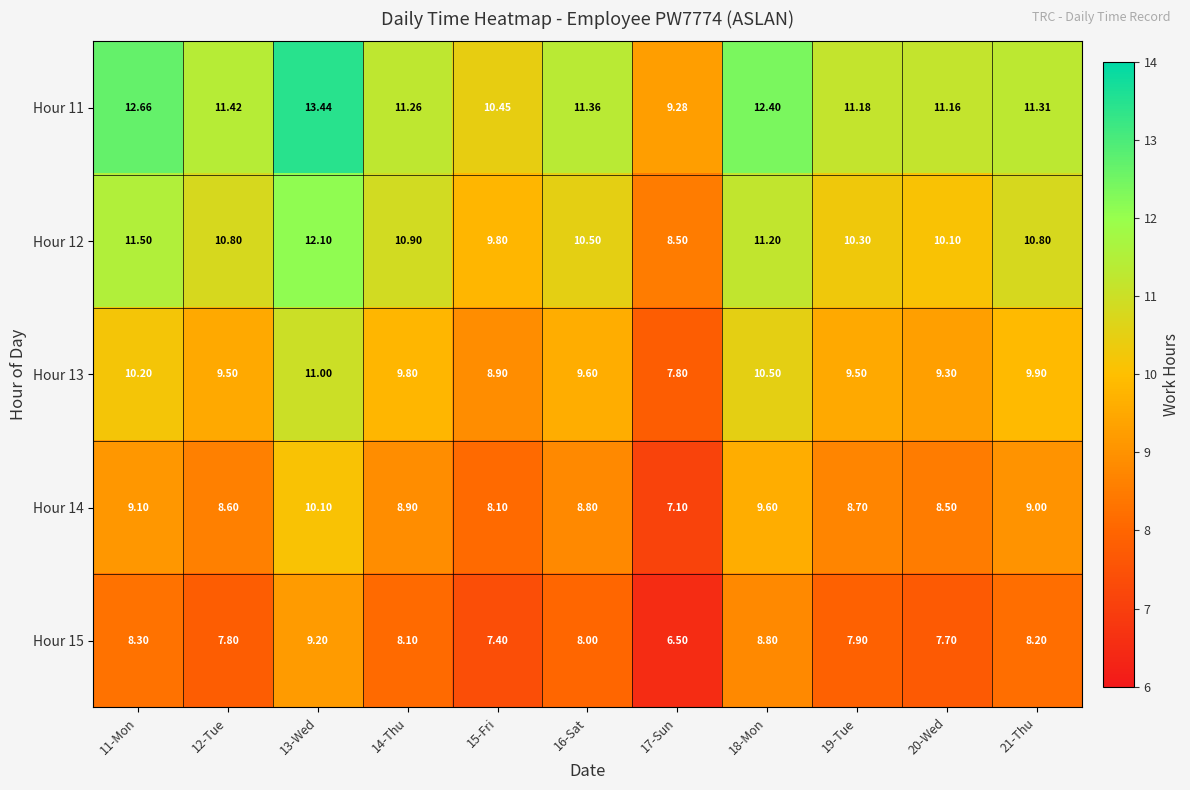

How many series are shown in this chart?

5